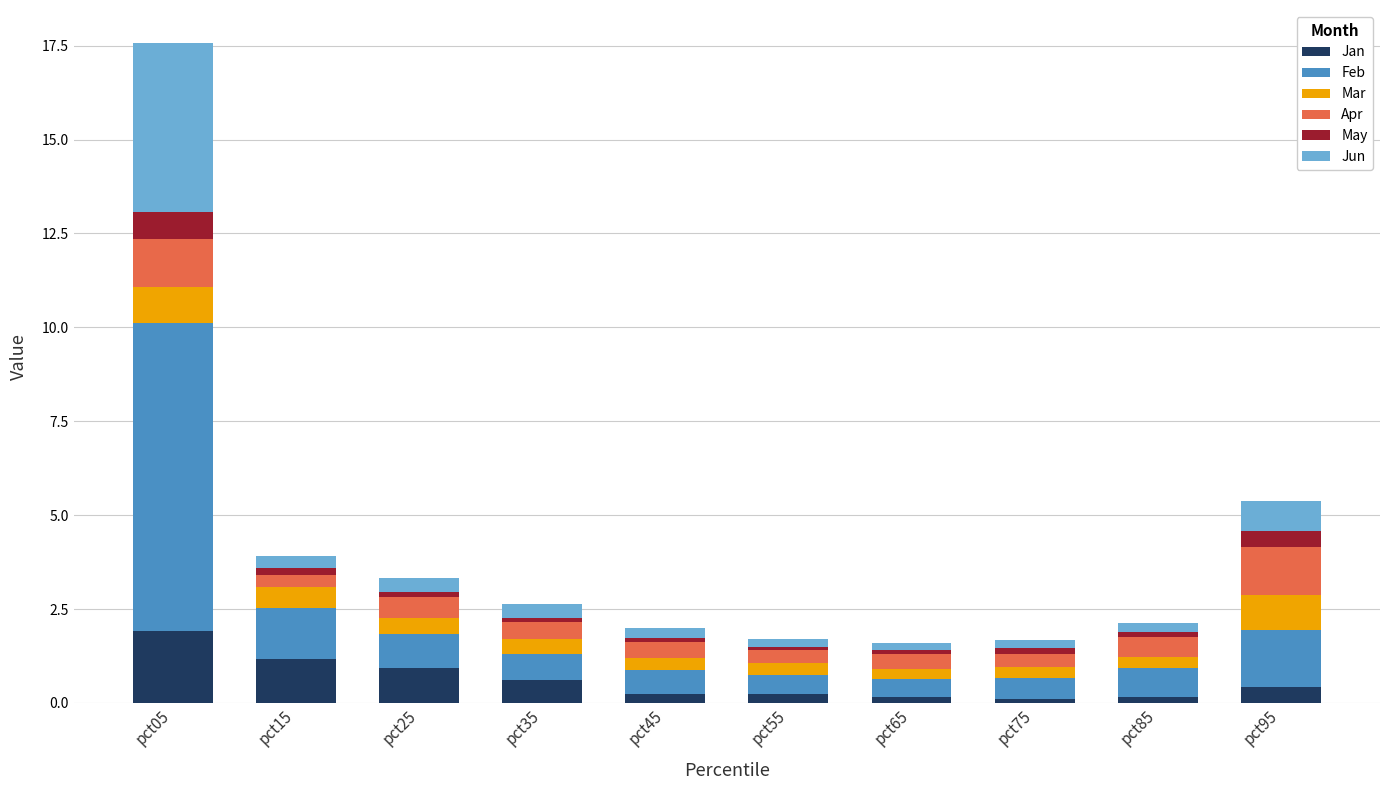

Which category has the highest value in the Jan series?

pct05